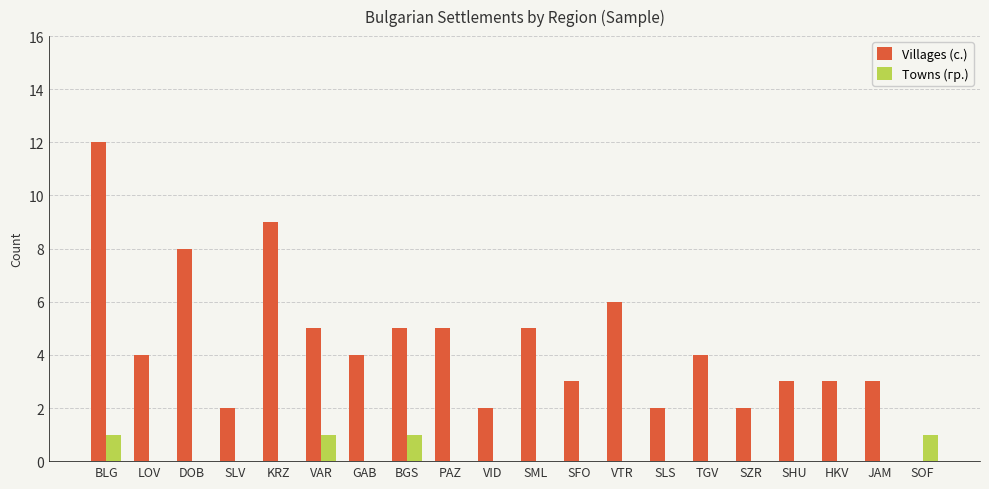

What is the sum of all Villages (с.) values?

87